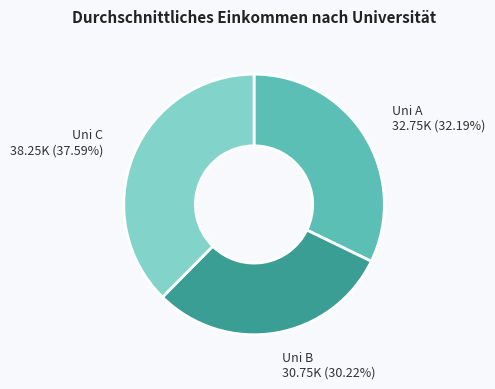

Is there any slice that represents more than half of the pie?

No